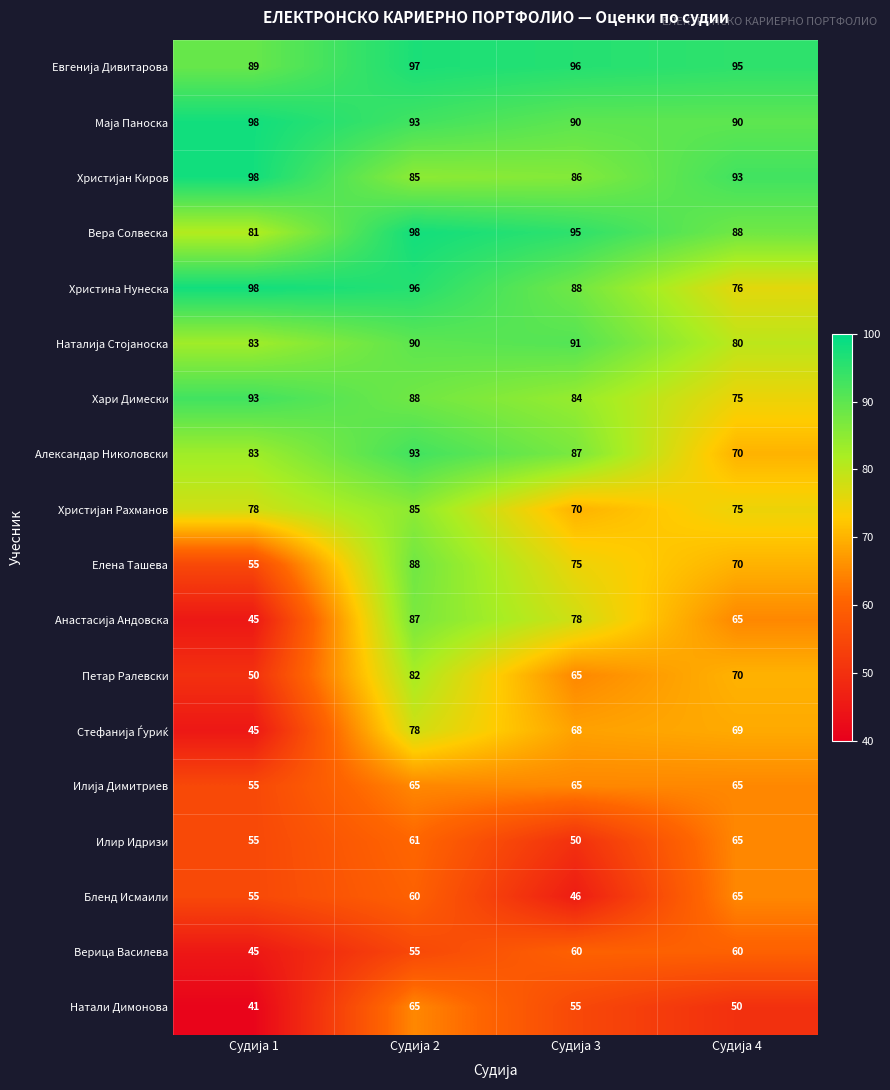

What is the average value of the Илир Идризи series?

58